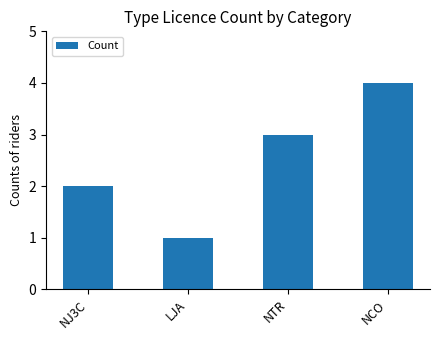

What is the minimum value shown in the chart?

1